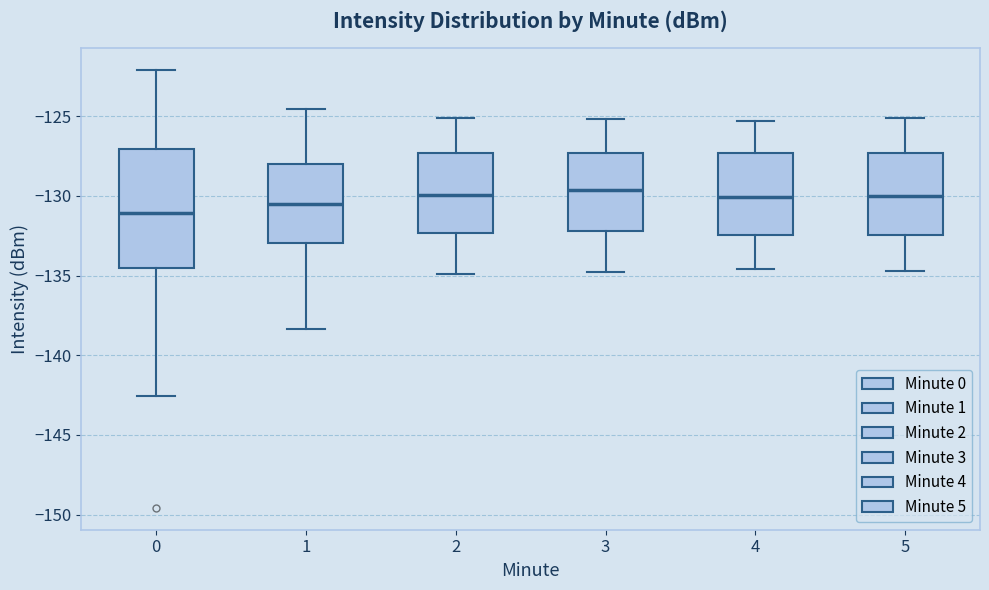

Which box is the tallest, from its lower edge to its upper edge?

0